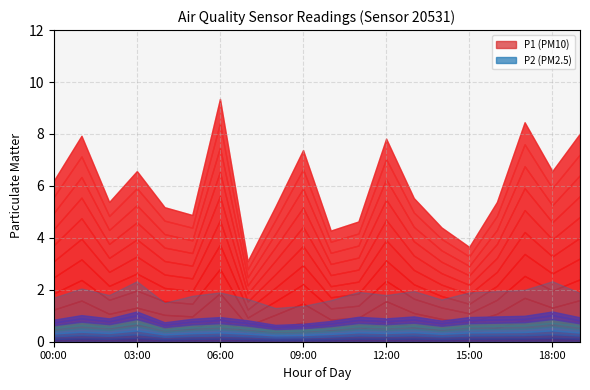

The value of P1 at 18:00 is 1.6. True or false?

False